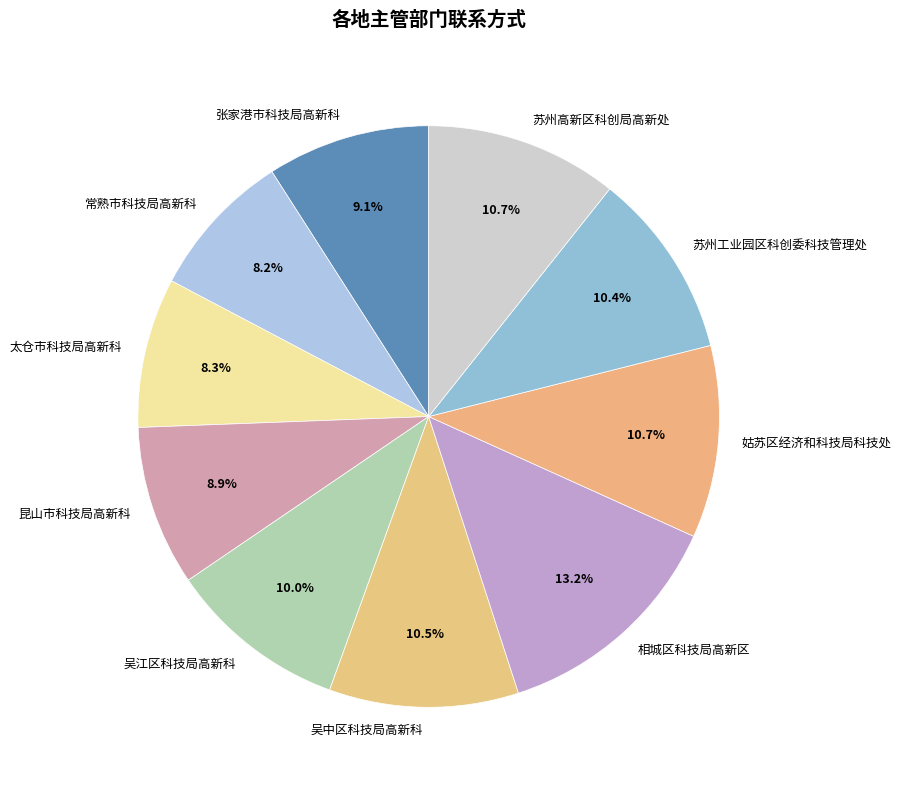

Is there any slice that represents more than half of the pie?

No